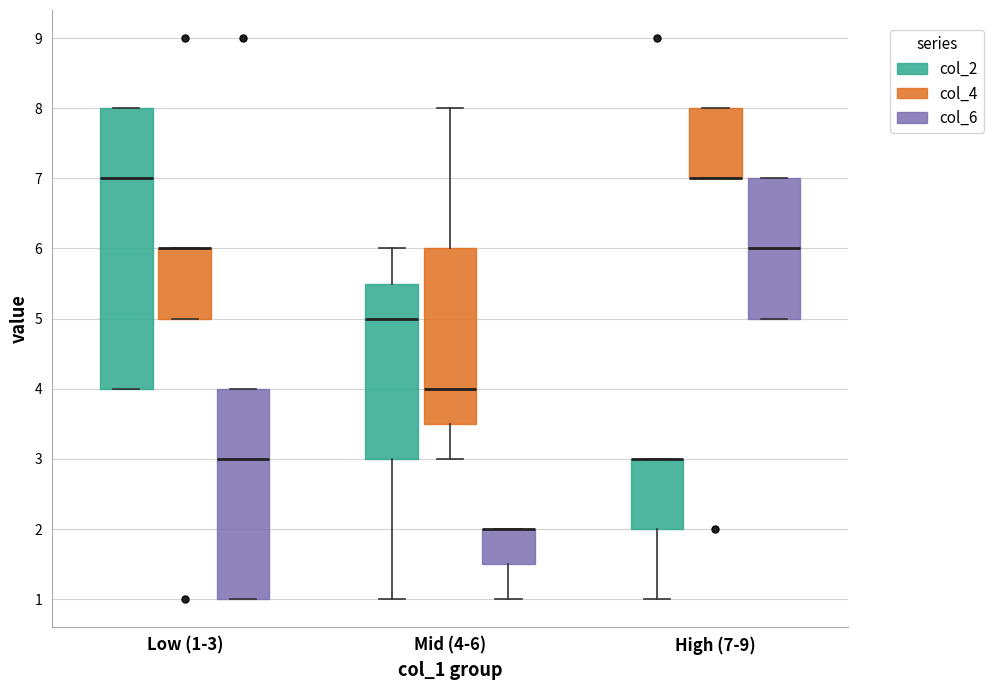

Reading left to right, read every box against the y-axis: the position of its median line, the range the box covers, and the ends of its whiskers. The values are not printed on the chart, so give them approximately, as read against the axis.

Low (1-3) (col_2): median 7.0, box 4.0 to 8.0, whiskers 4.0 to 8.0
Low (1-3) (col_4): median 6.0 (drawn on the box's upper edge), box 5.0 to 6.0, whiskers 5.0 to 6.0
Low (1-3) (col_6): median 3.0, box 1.0 to 4.0, whiskers 1.0 to 4.0
Mid (4-6) (col_2): median 5.0, box 3.0 to 5.5, whiskers 1.0 to 6.0
Mid (4-6) (col_4): median 4.0, box 3.5 to 6.0, whiskers 3.0 to 8.0
Mid (4-6) (col_6): median 2.0 (drawn on the box's upper edge), box 1.5 to 2.0, whiskers 1.0 to 2.0
High (7-9) (col_2): median 3.0 (drawn on the box's upper edge), box 2.0 to 3.0, whiskers 1.0 to 3.0
High (7-9) (col_4): median 7.0 (drawn on the box's lower edge), box 7.0 to 8.0, whiskers 7.0 to 8.0
High (7-9) (col_6): median 6.0, box 5.0 to 7.0, whiskers 5.0 to 7.0